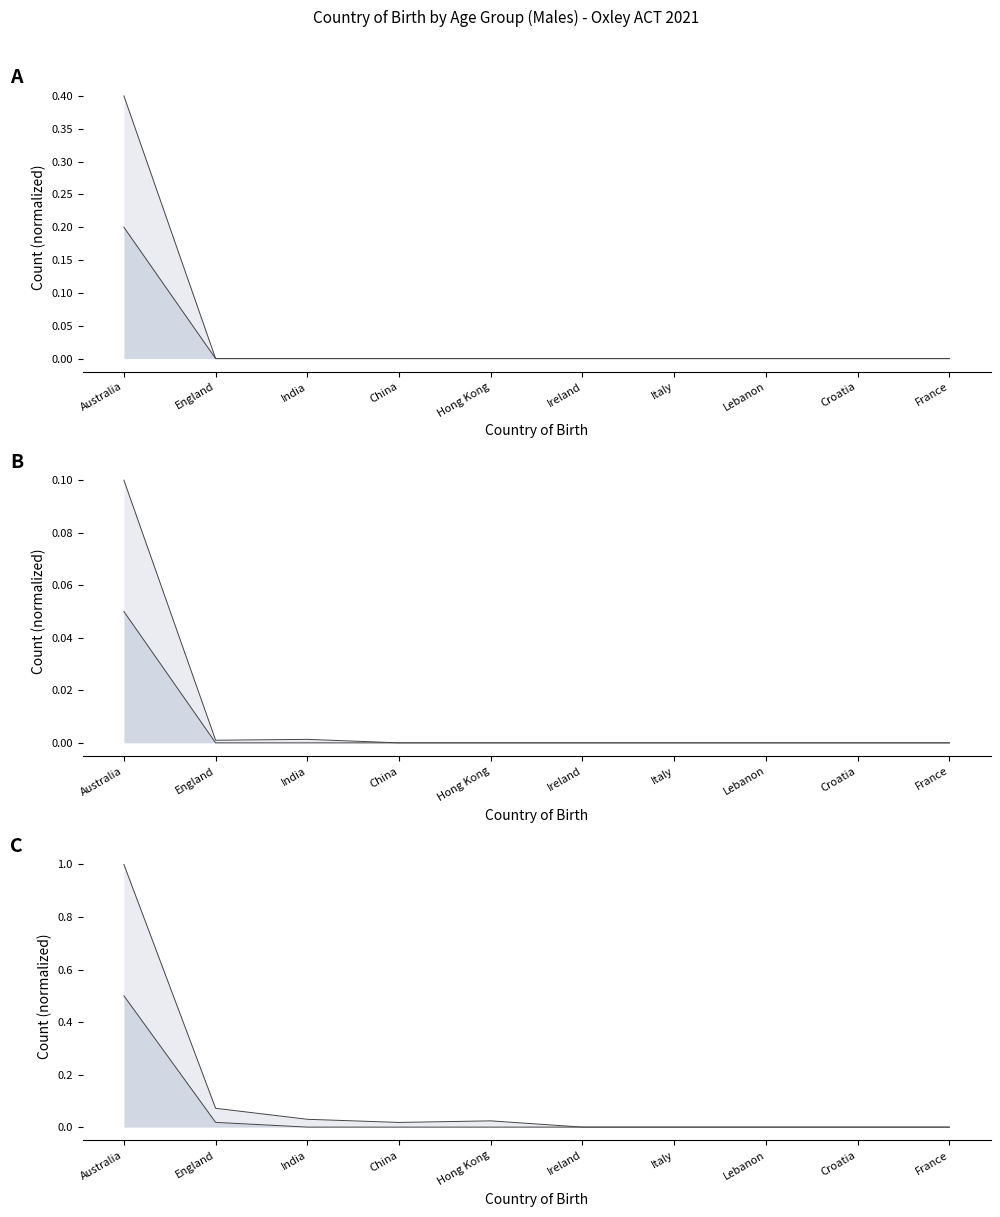

Does the chart display data point markers on the line(s)?

No